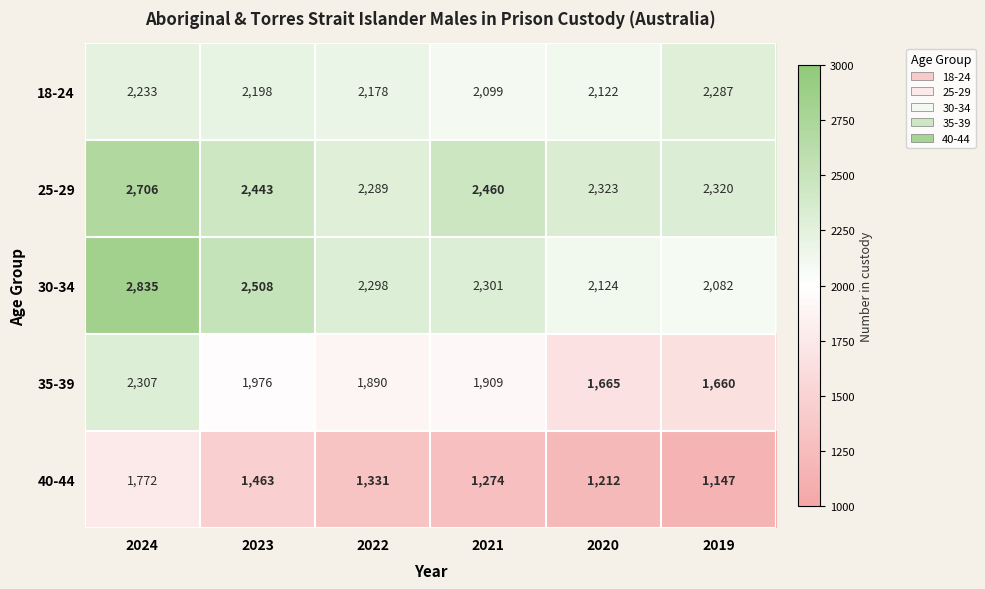

Reading left to right, list all the values displayed in this chart.

18-24: 2233	2198	2178	2099	2122	2287
25-29: 2706	2443	2289	2460	2323	2320
30-34: 2835	2508	2298	2301	2124	2082
35-39: 2307	1976	1890	1909	1665	1660
40-44: 1772	1463	1331	1274	1212	1147